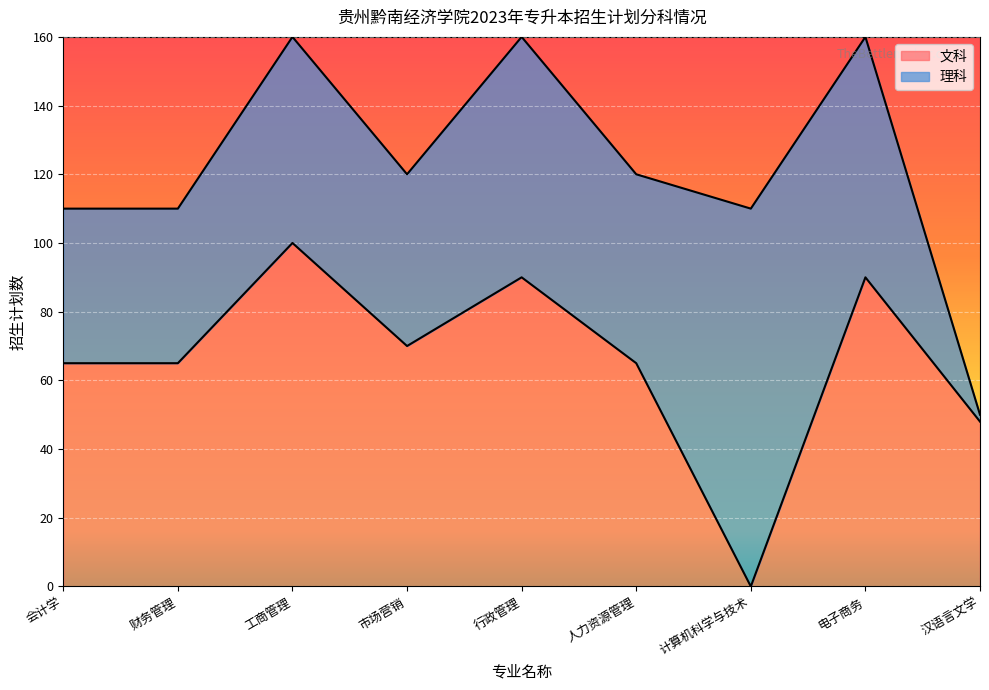

Where is the first local maximum?

工商管理